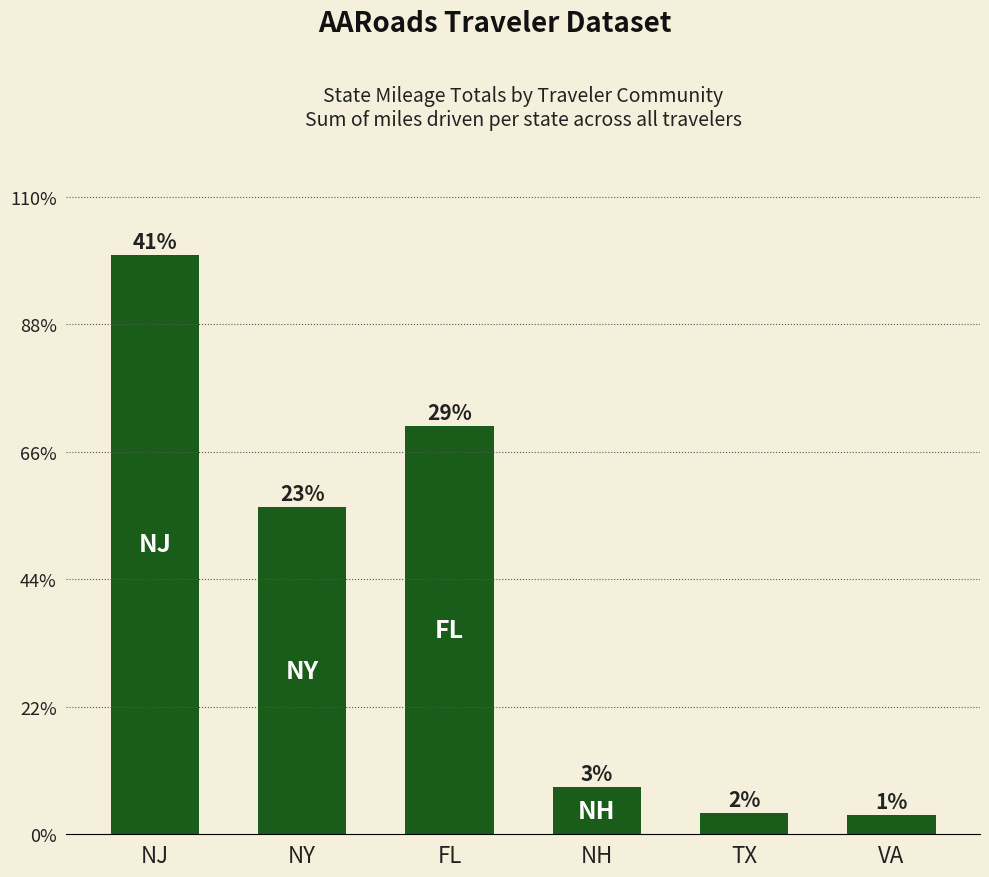

Does the chart contain any negative values?

No